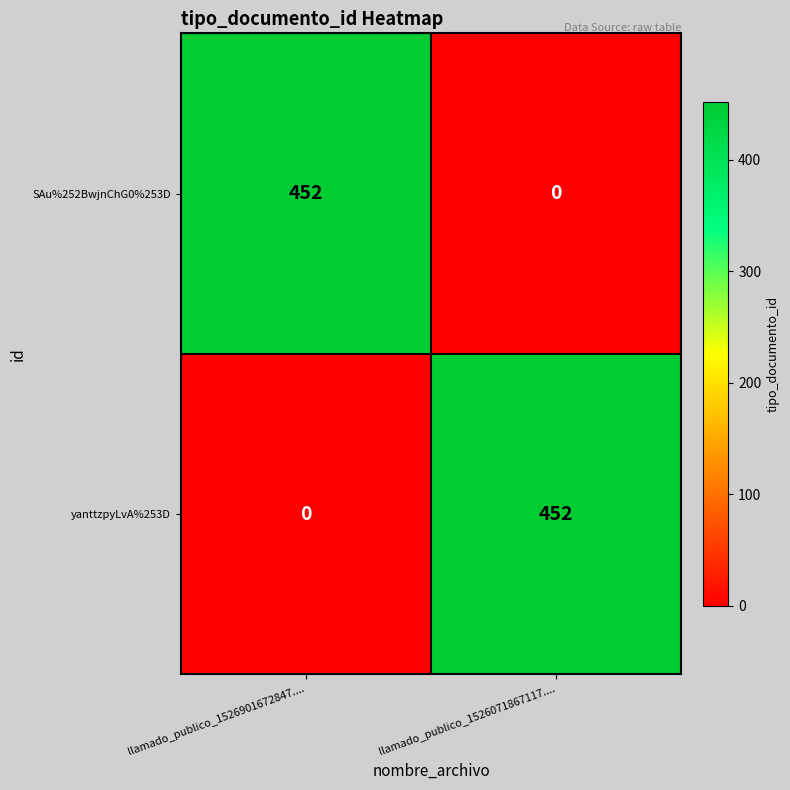

Where is yanttzpyLvA%253D nearest to the value 226?

llamado_publico_1526901672847....